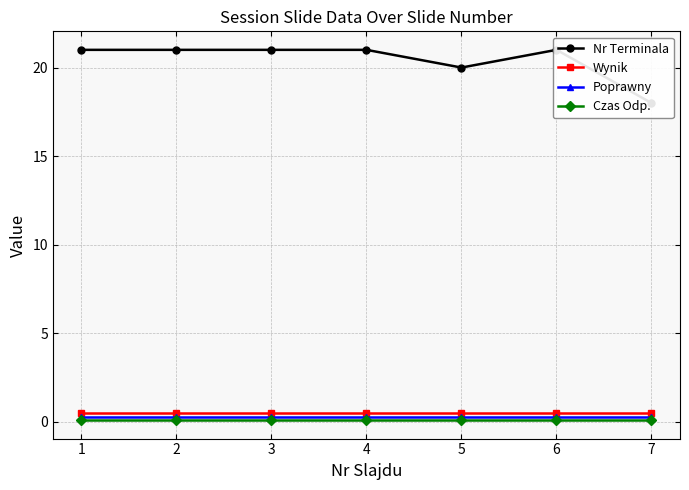

How many lines are shown in the chart?

4